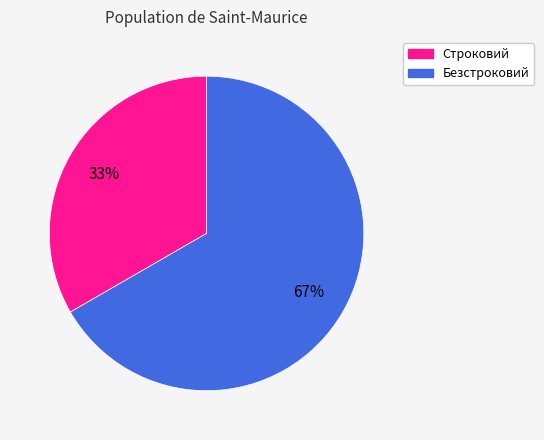

What is the ratio of the value at Строковий to the value at Безстроковий?

0.5